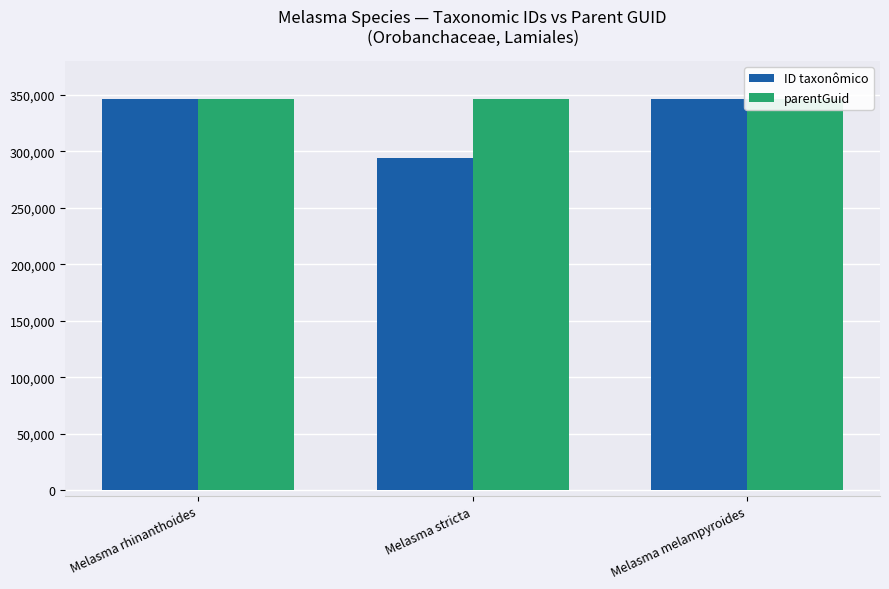

How many data points in ID taxonômico are less than 346440?

1